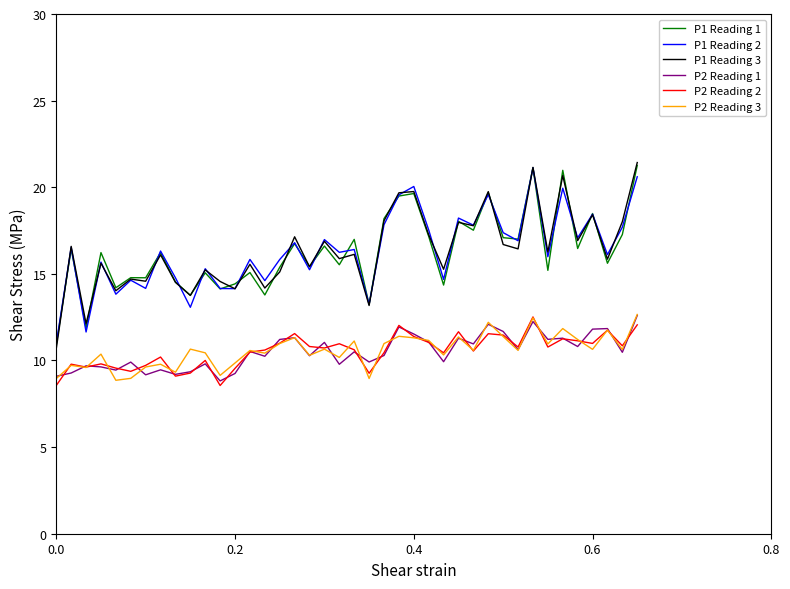

What is the highest value of the P1 Reading 3 series?

21.4